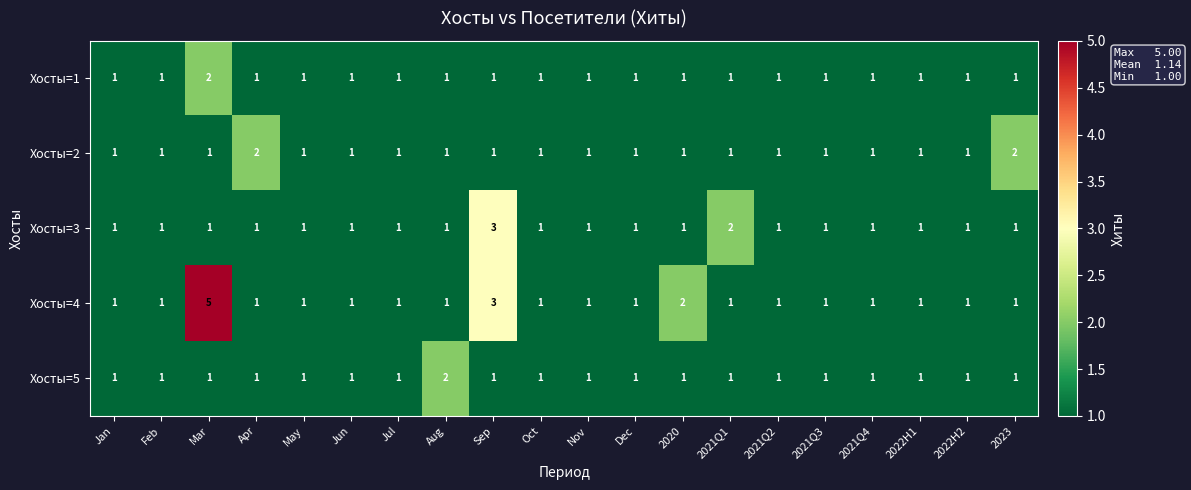

What is the total value across all series at Aug?

6